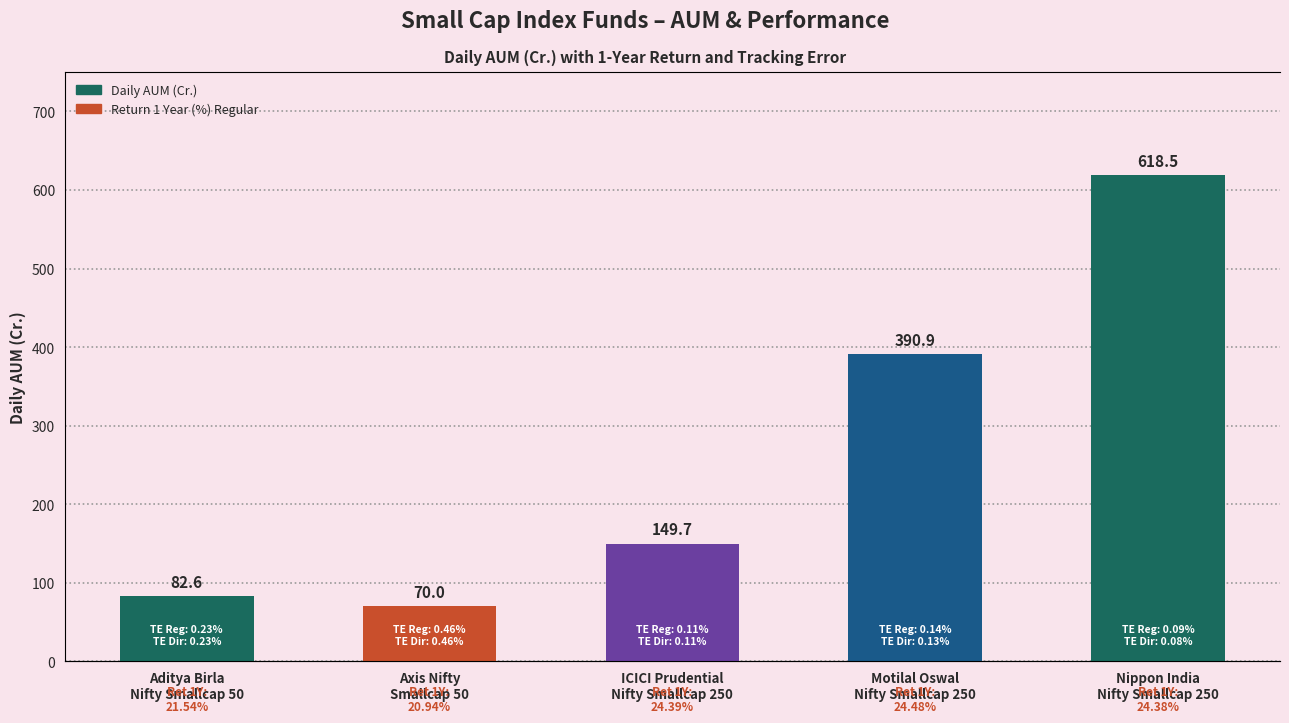

Count the number of data series in this chart.

1